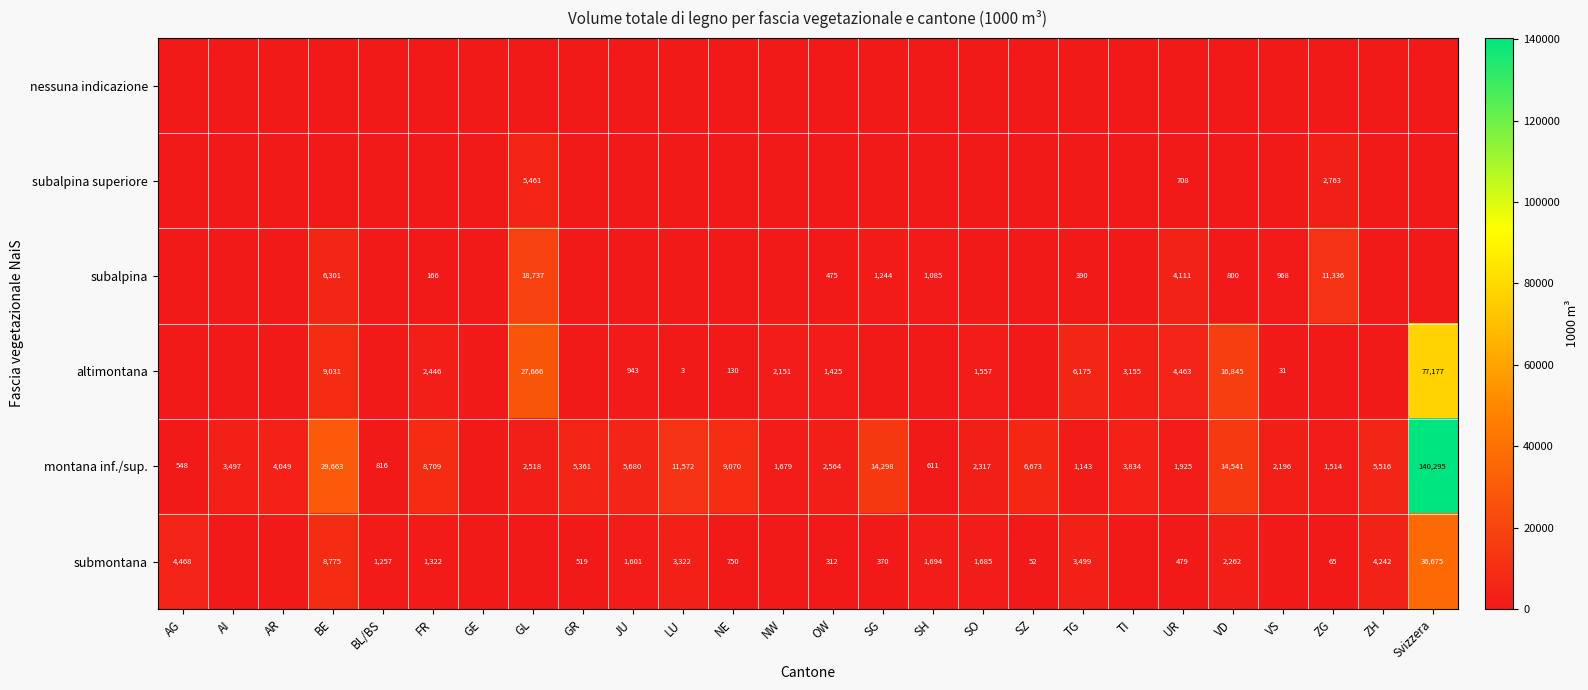

What is the sum of the subalpina values at GL and FR?

18903